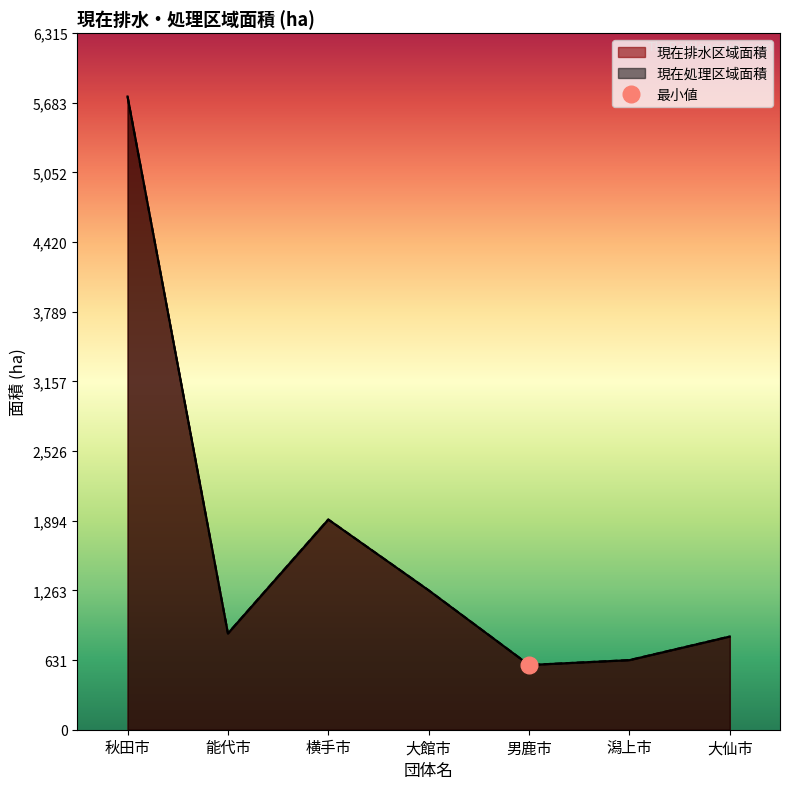

Does the chart display data point markers on the line(s)?

No